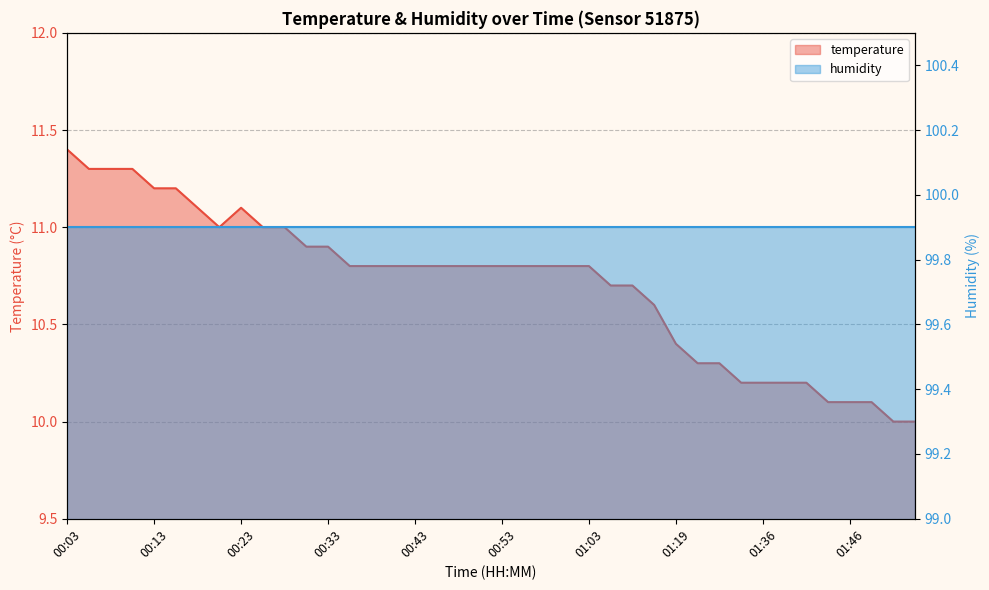

Where is the data nearest to the value 10?

01:51